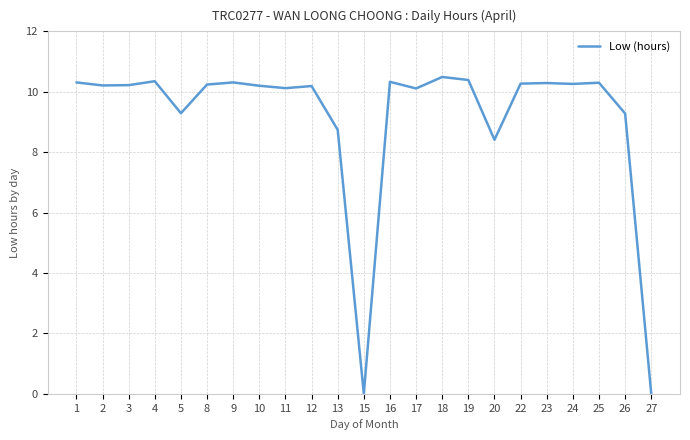

At which category does the data reach its first local peak?

4